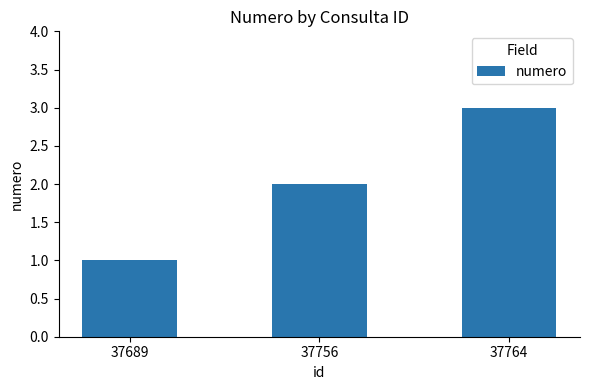

List the labels in order of value, smallest first.

37689, 37756, 37764